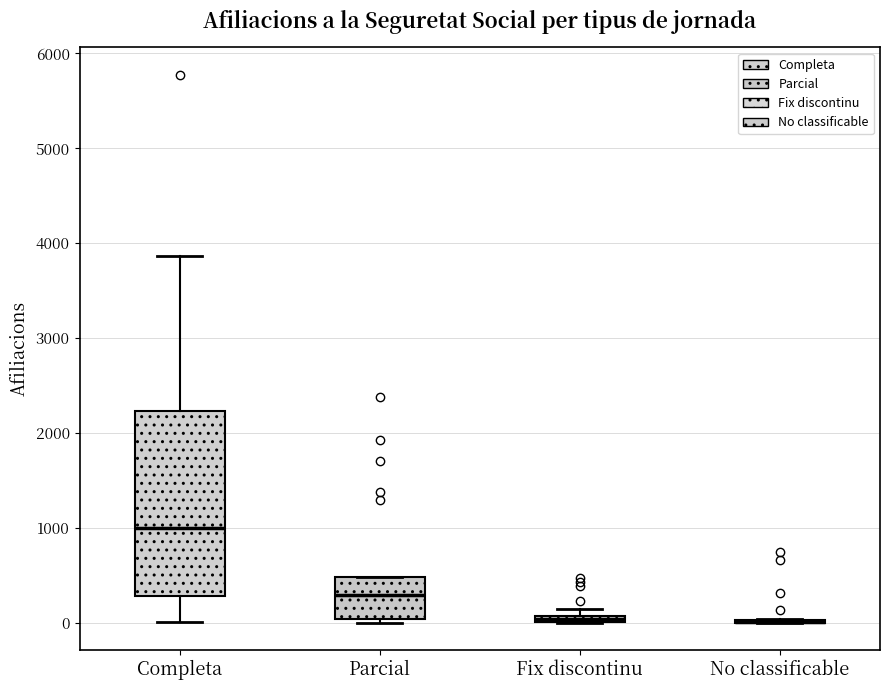

Which box is the tallest, from its lower edge to its upper edge?

Completa